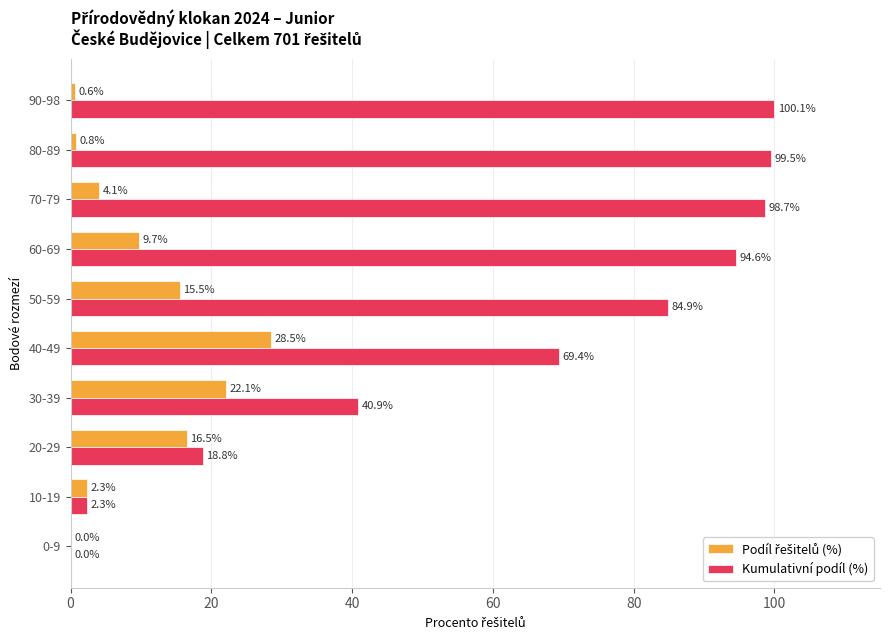

At which category does the chart reach its peak across all series?

90-98